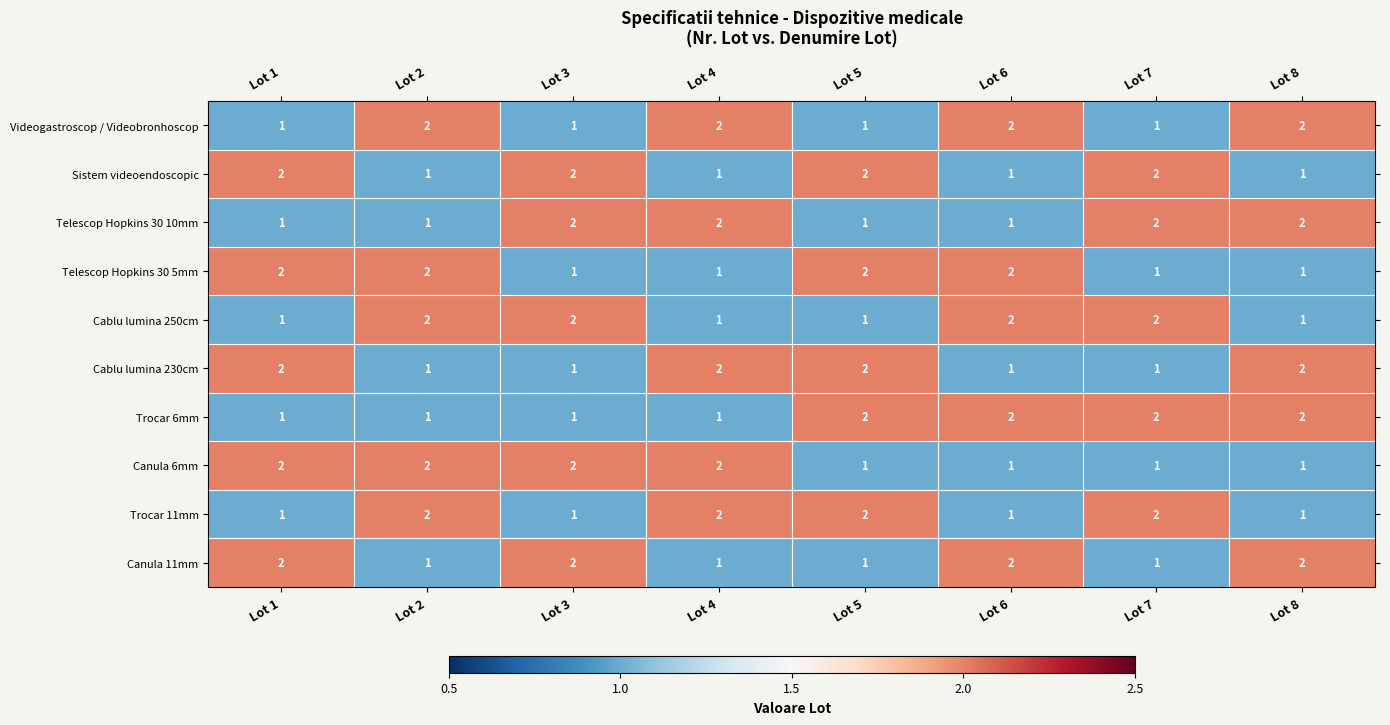

What is the greatest value displayed?

2